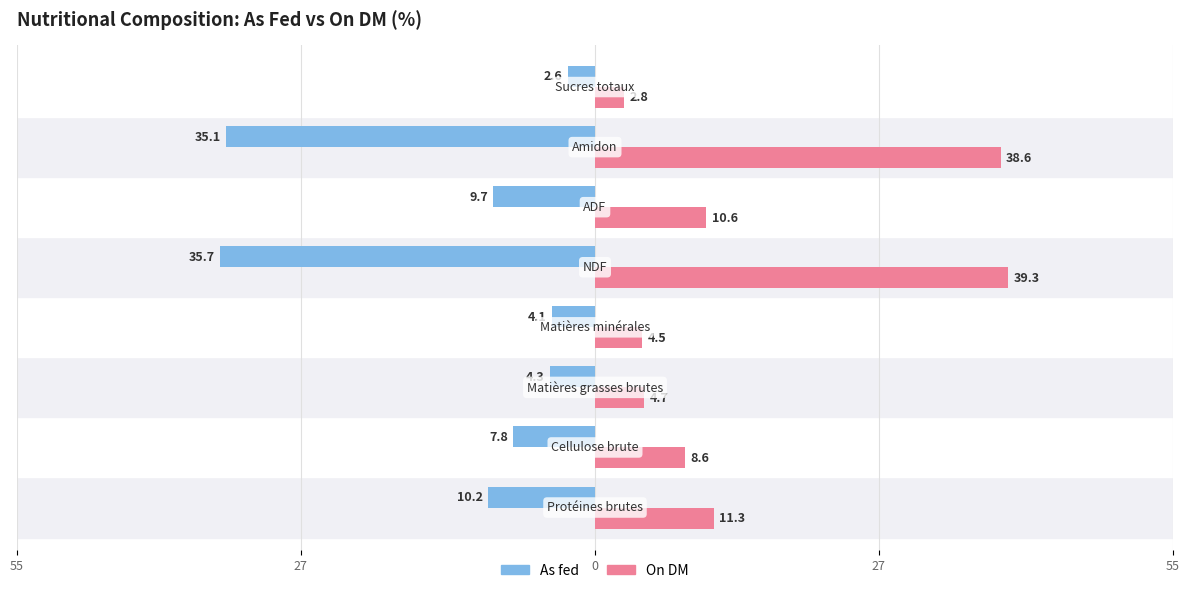

What are all the series names shown in the legend?

As fed, On DM